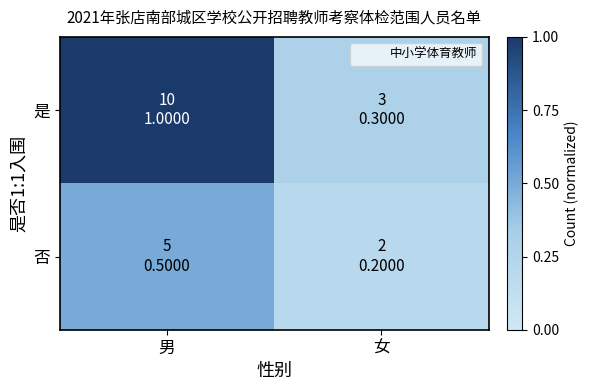

Count the number of data series in this chart.

2